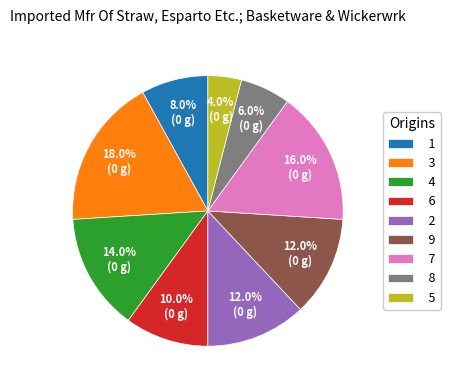

To the nearest percent, what is the average slice percentage?

11%